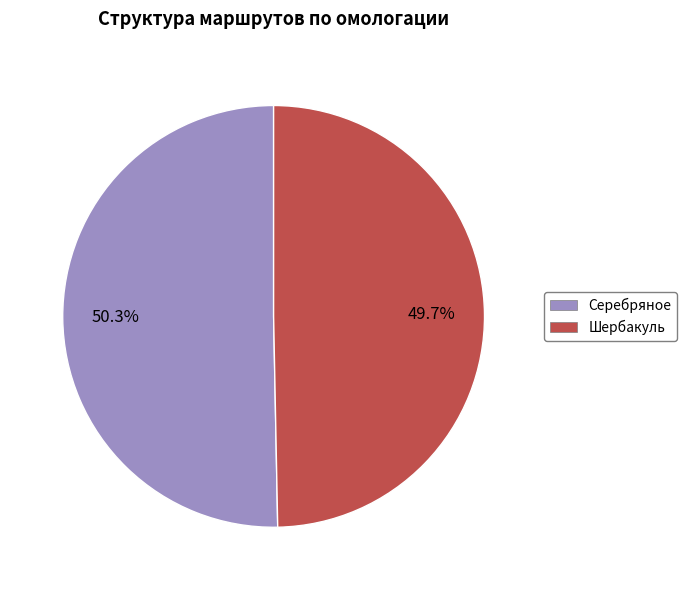

Combined, do Шербакуль and Серебряное account for over 50%?

Yes